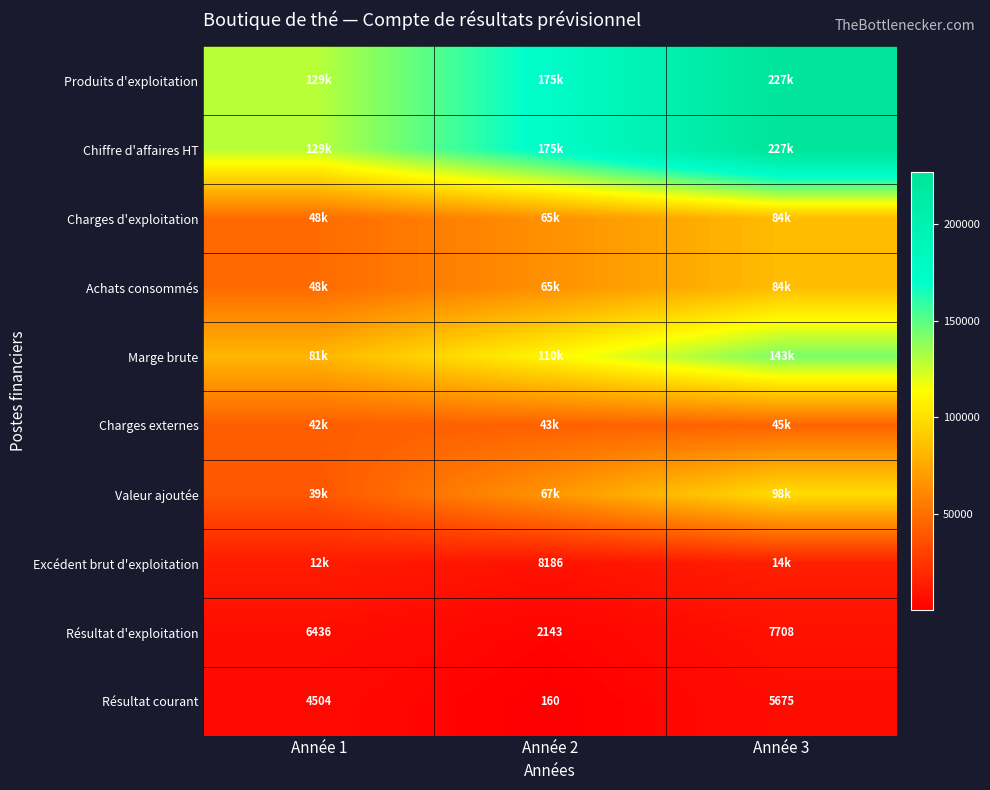

Between Année 3 and Année 2, which is larger?

Année 3